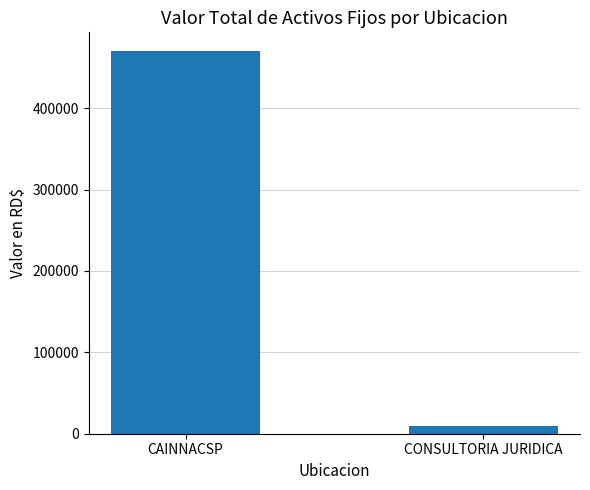

Reading left to right, extract all data points from this chart.

CAINNACSP=469747.2	CONSULTORIA JURIDICA=9891.9